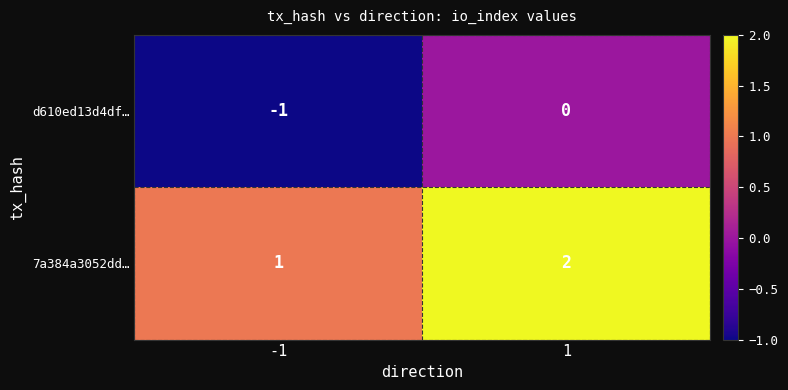

True or false: d610ed13d4df… has a value of 1 at 1.

False